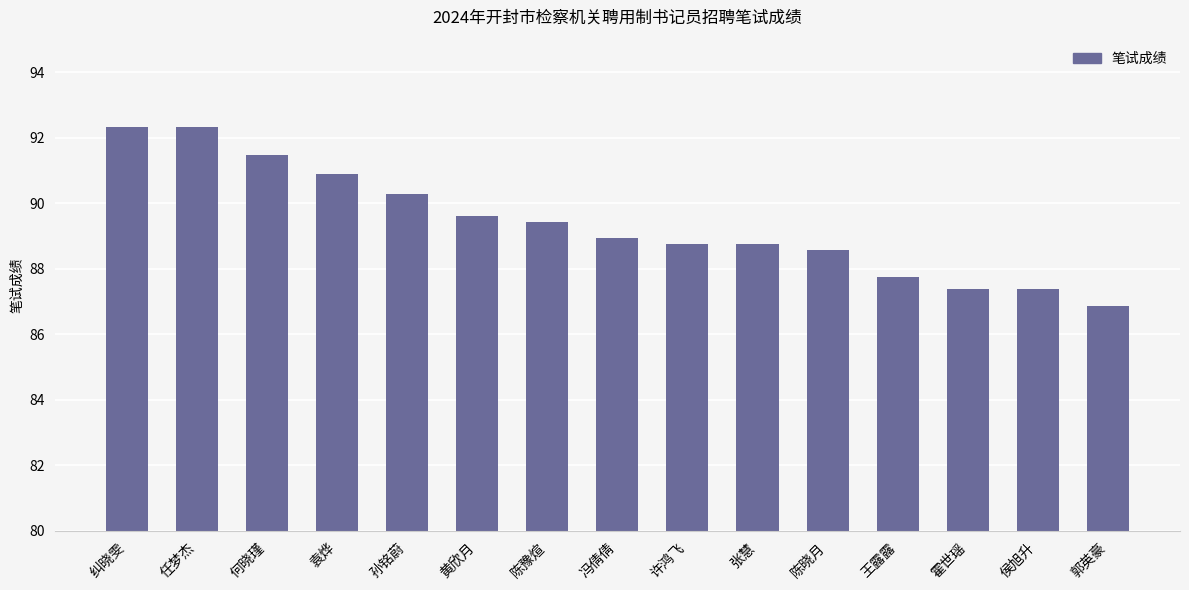

Is it true that the value at 侯旭升 is 27.3?

False